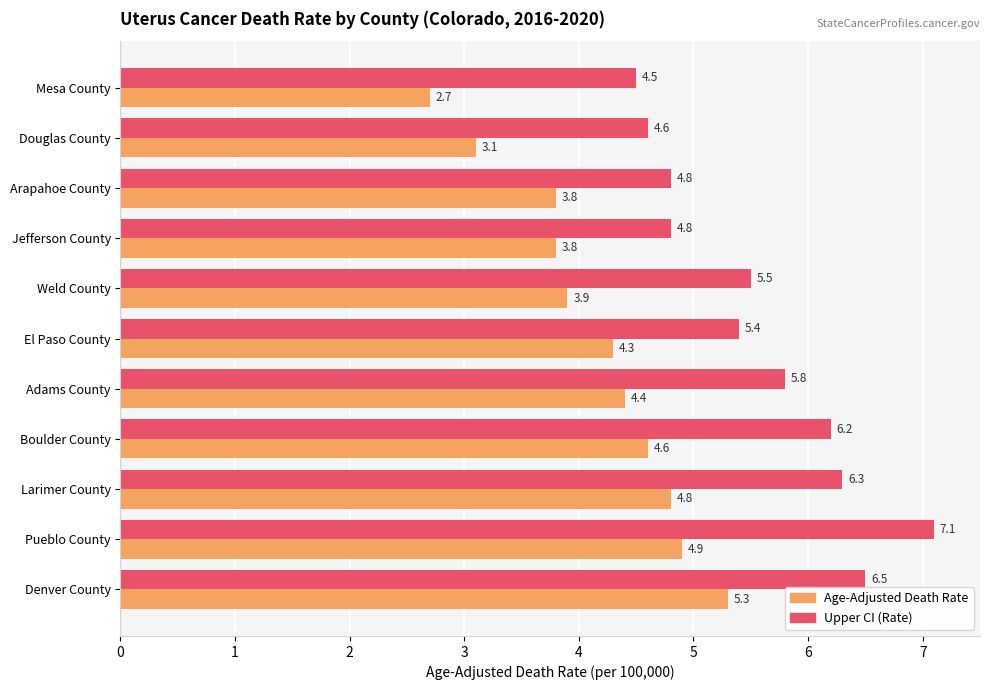

Is it true that Age-Adjusted Death Rate equals 4.9 at Pueblo County?

True